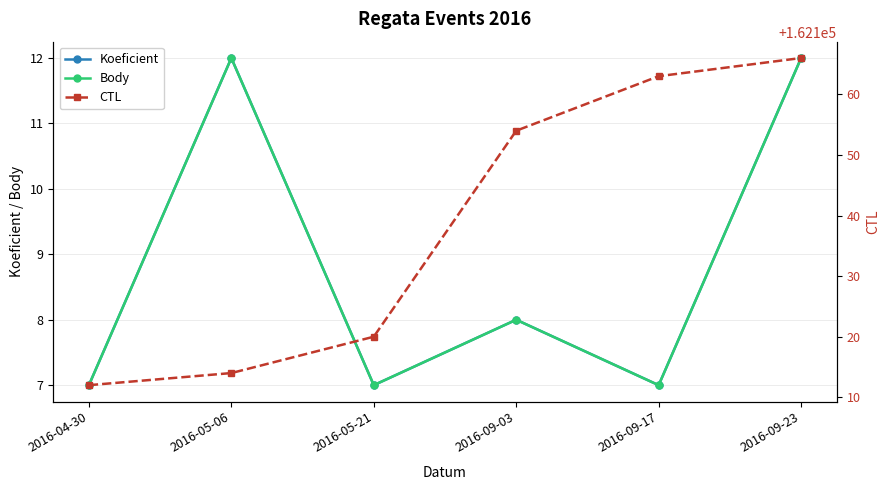

How many categories are shown in the chart?

6